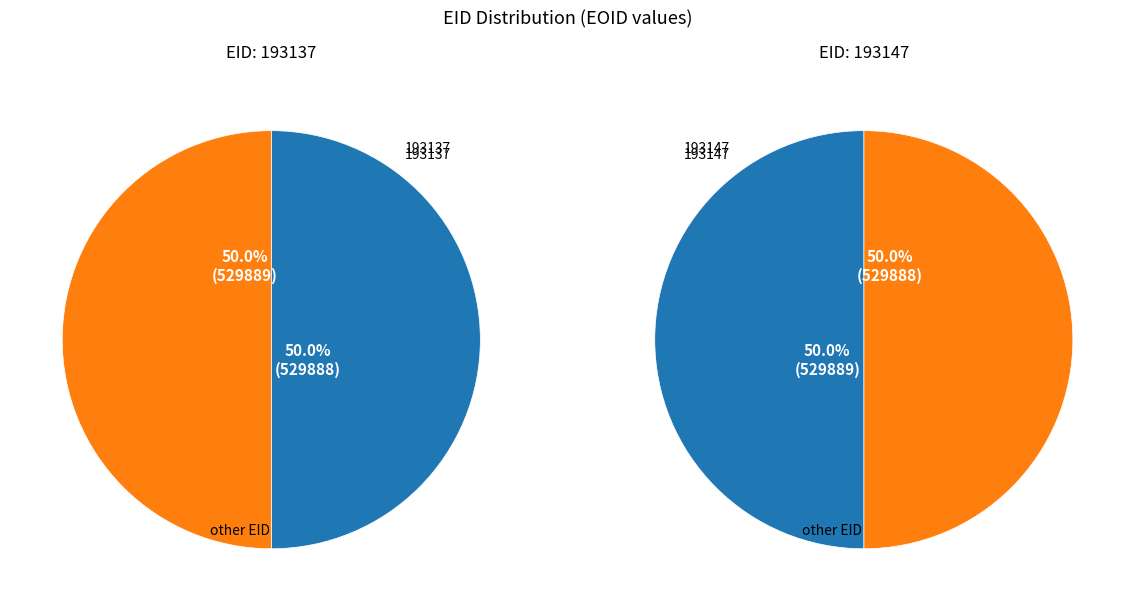

How many segments does this pie chart have?

2